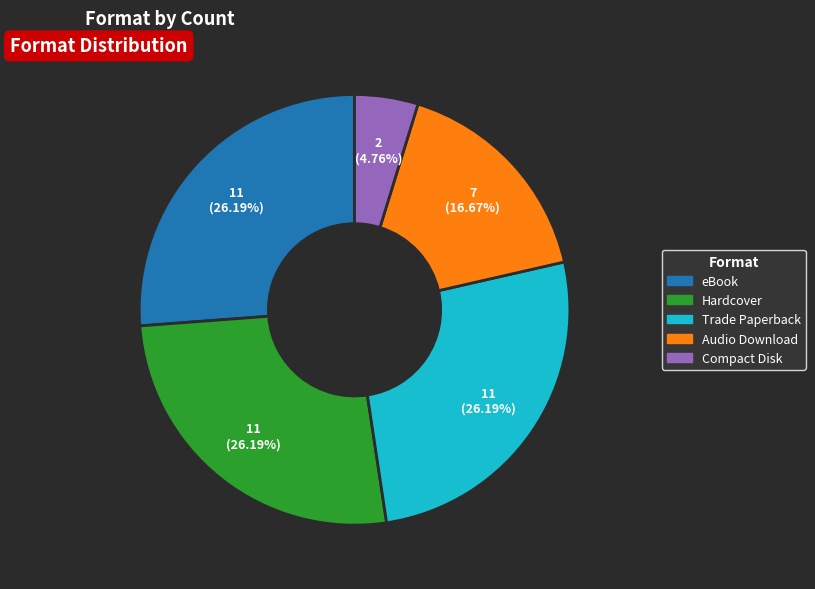

What percentage is the Audio Download slice, to the nearest percent?

17%